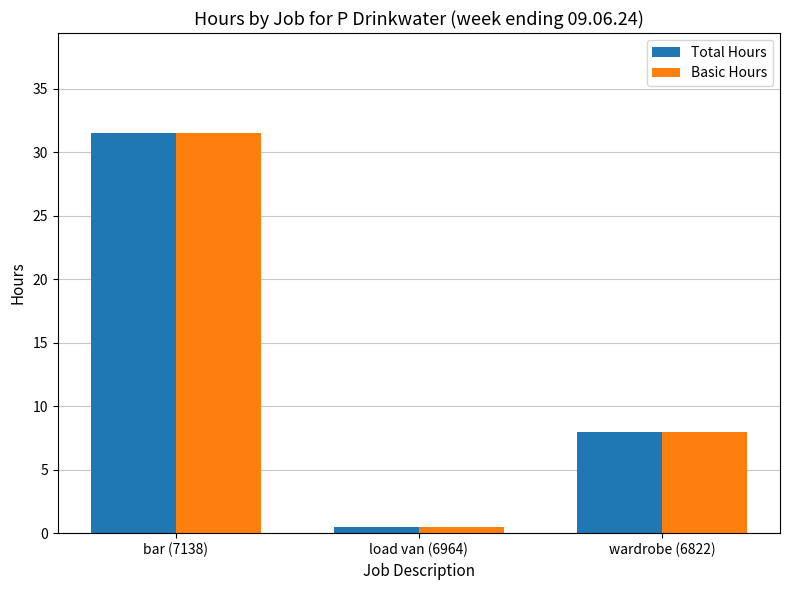

At how many categories does at least one series exceed 16?

1